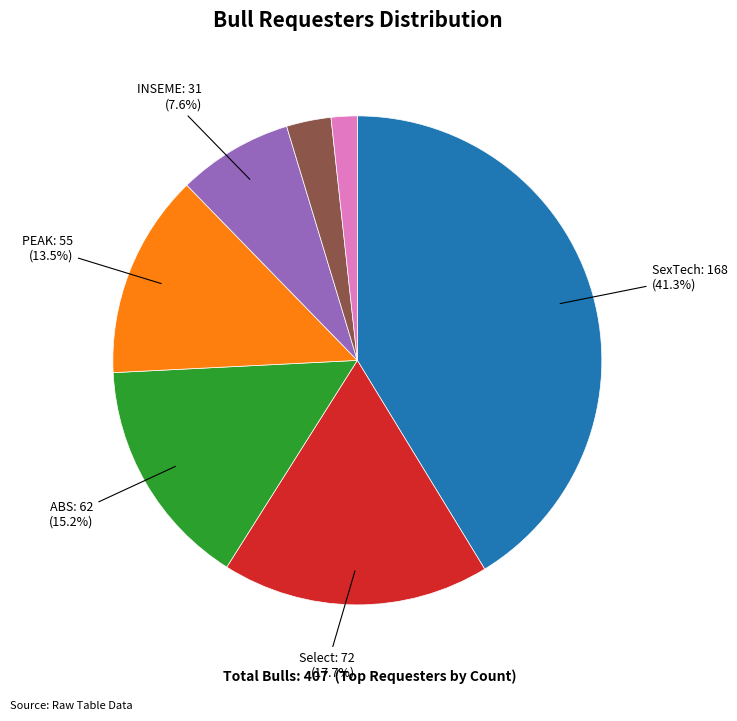

Is there a majority slice in this chart?

No